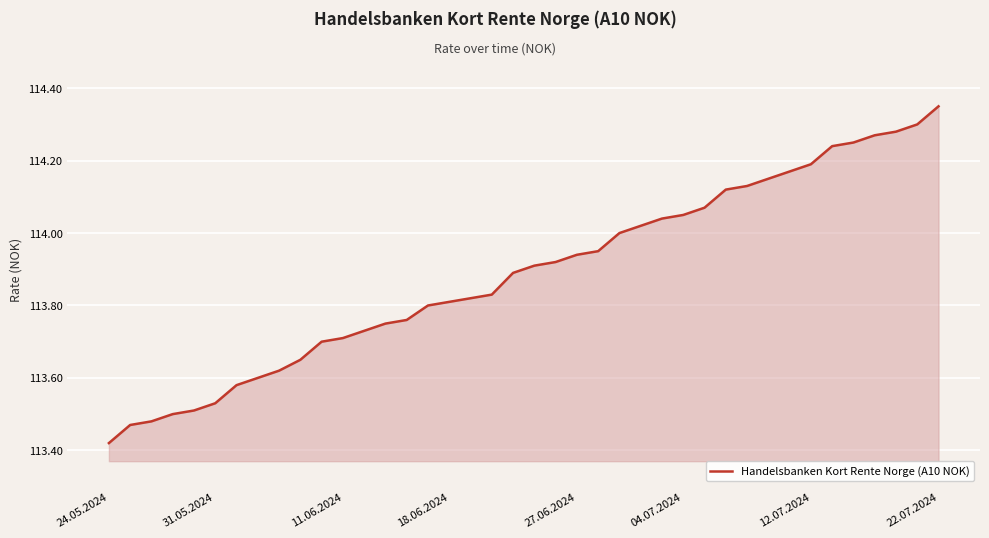

What is the difference between the maximum and minimum values?

0.9